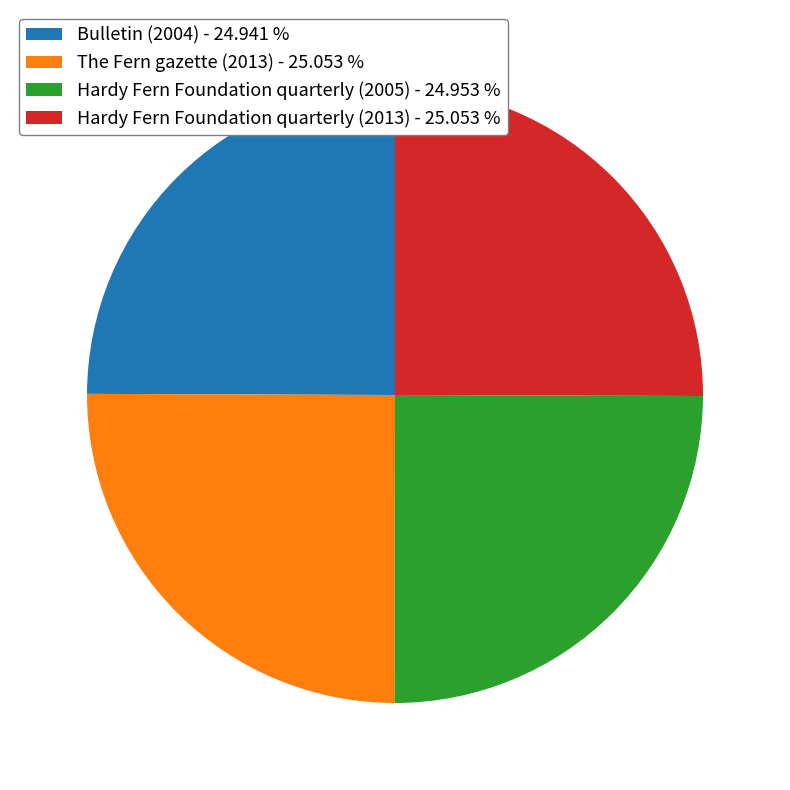

Is there any slice that represents more than half of the pie?

No